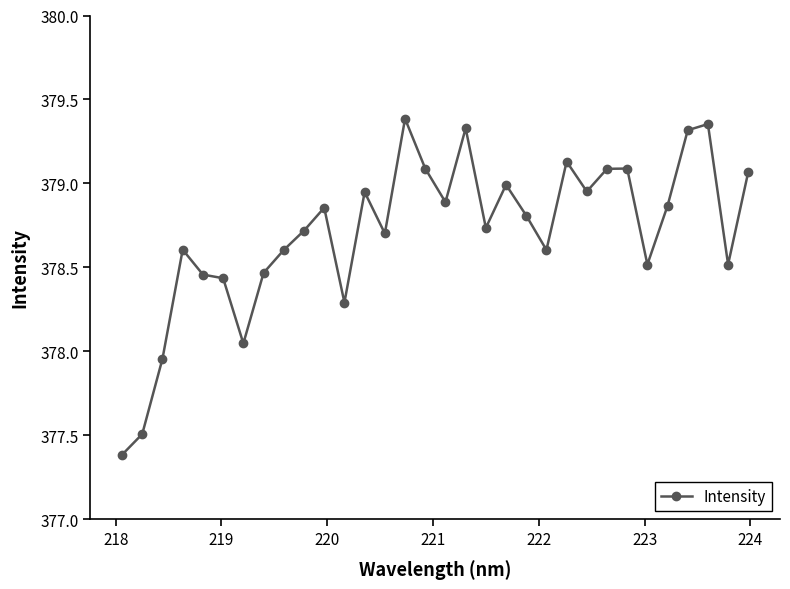

What is the minimum value shown in the chart?

377.4